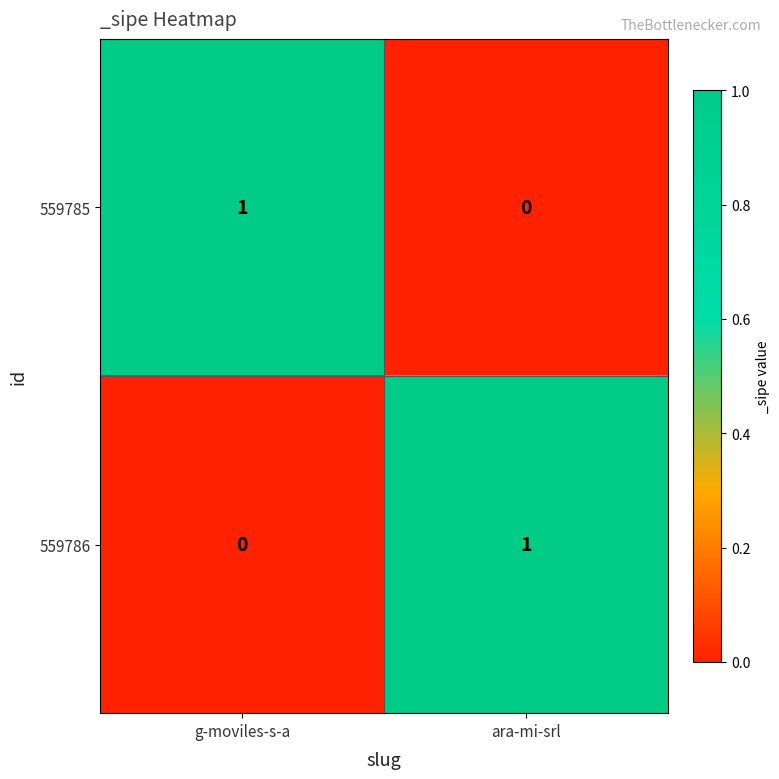

At which label does 559785 reach its peak?

g-moviles-s-a